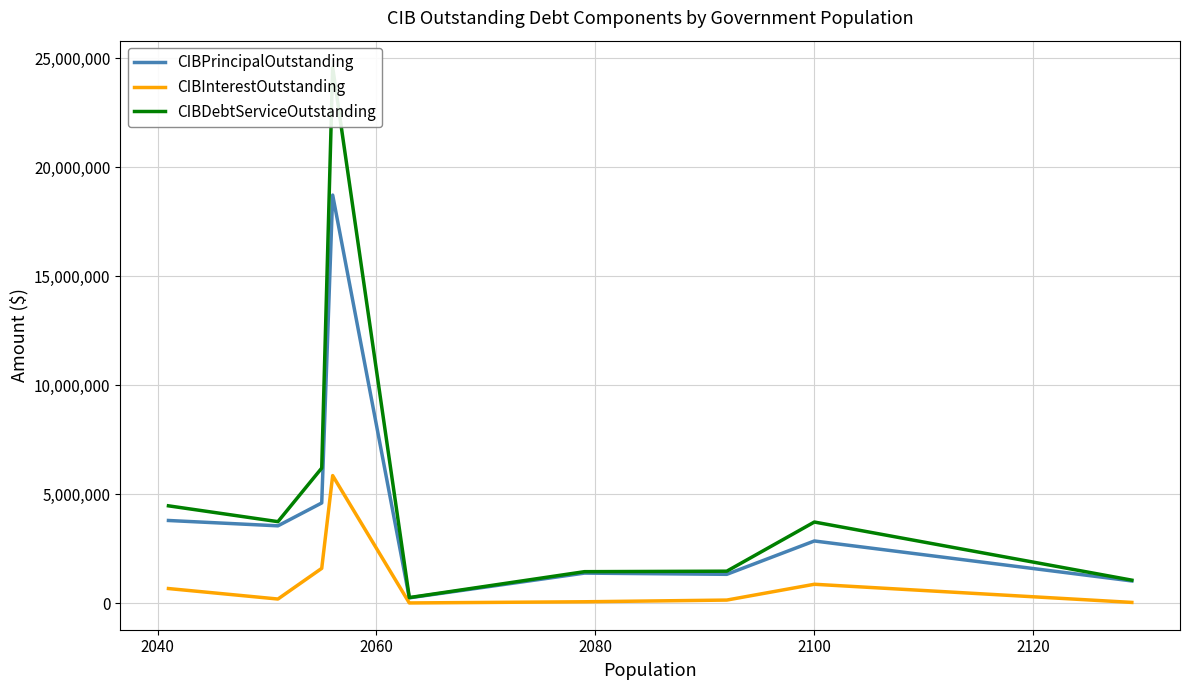

True or false: CIBPrincipalOutstanding and CIBDebtServiceOutstanding cross at least once.

False